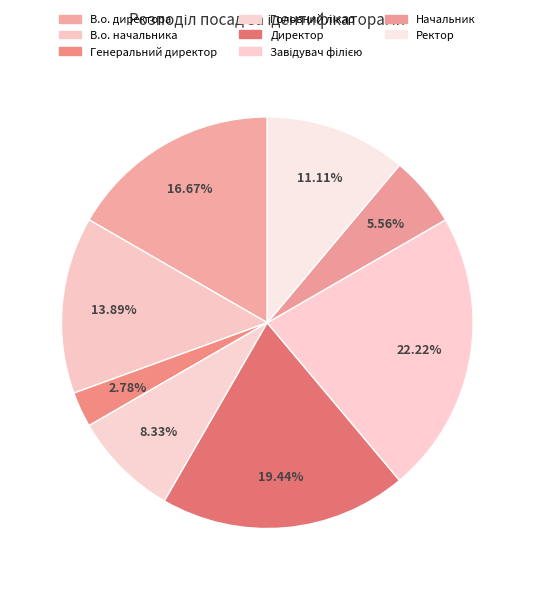

Between Ректор and В.о. директора, which is larger?

В.о. директора